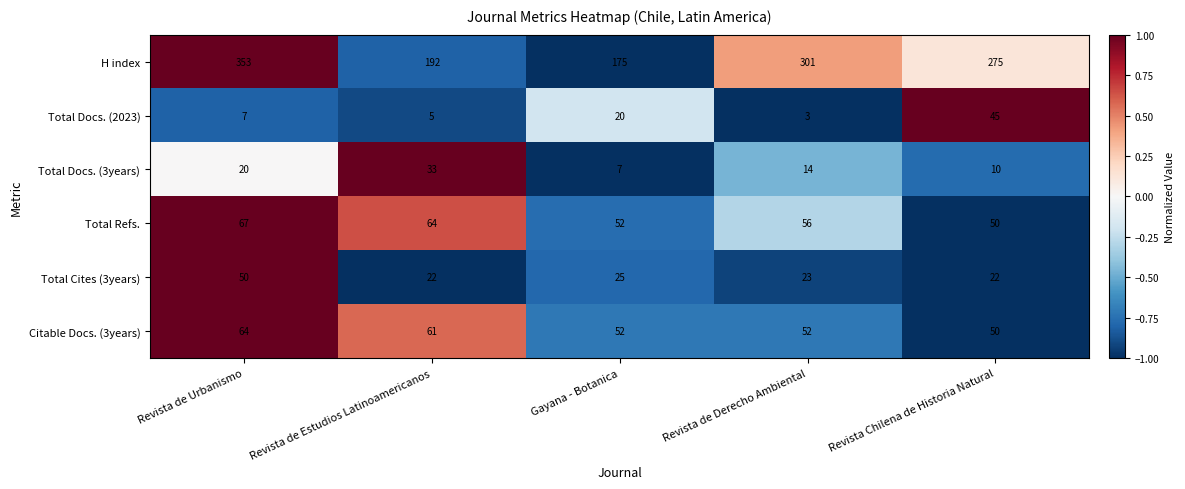

Which label corresponds to the largest value in the chart?

Revista de Urbanismo